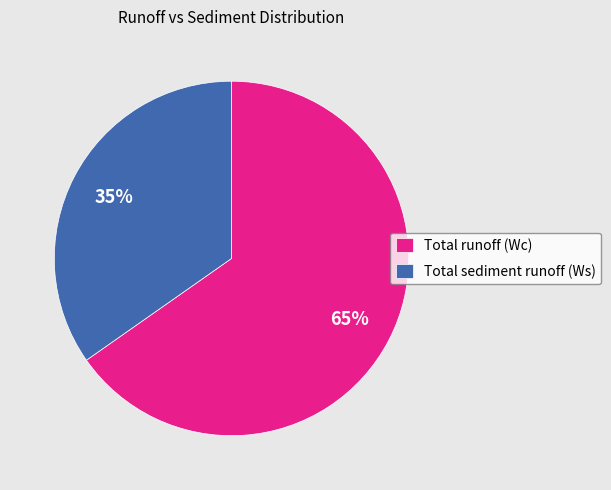

Rank the categories by value from lowest to highest.

Total sediment runoff (Ws), Total runoff (Wc)